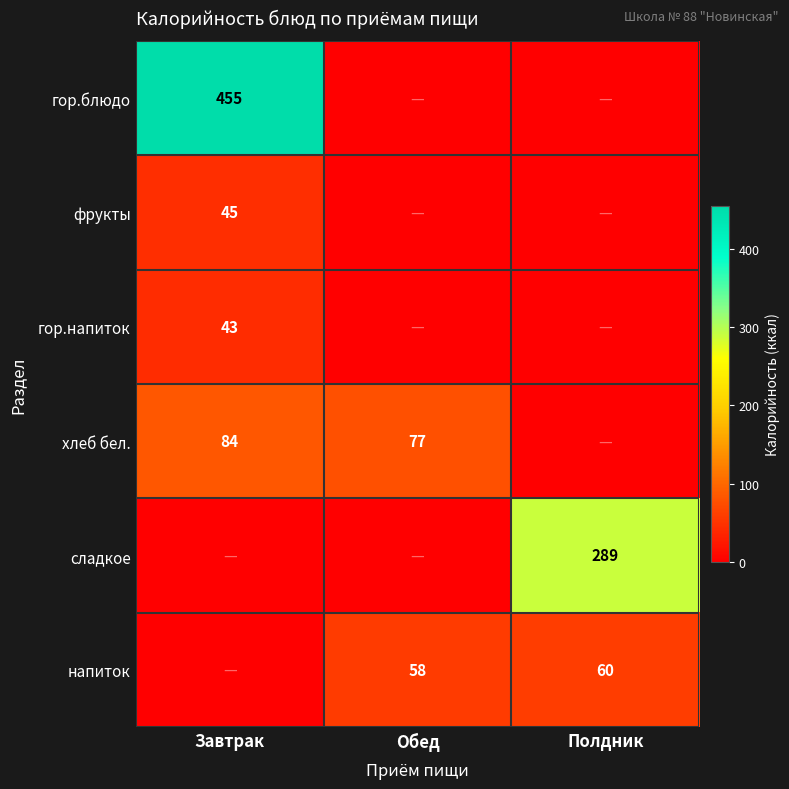

What is the greatest value displayed?

455